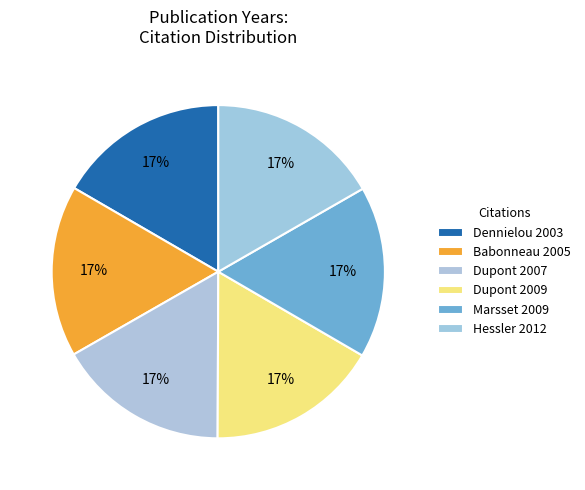

How many segments does this pie chart have?

6